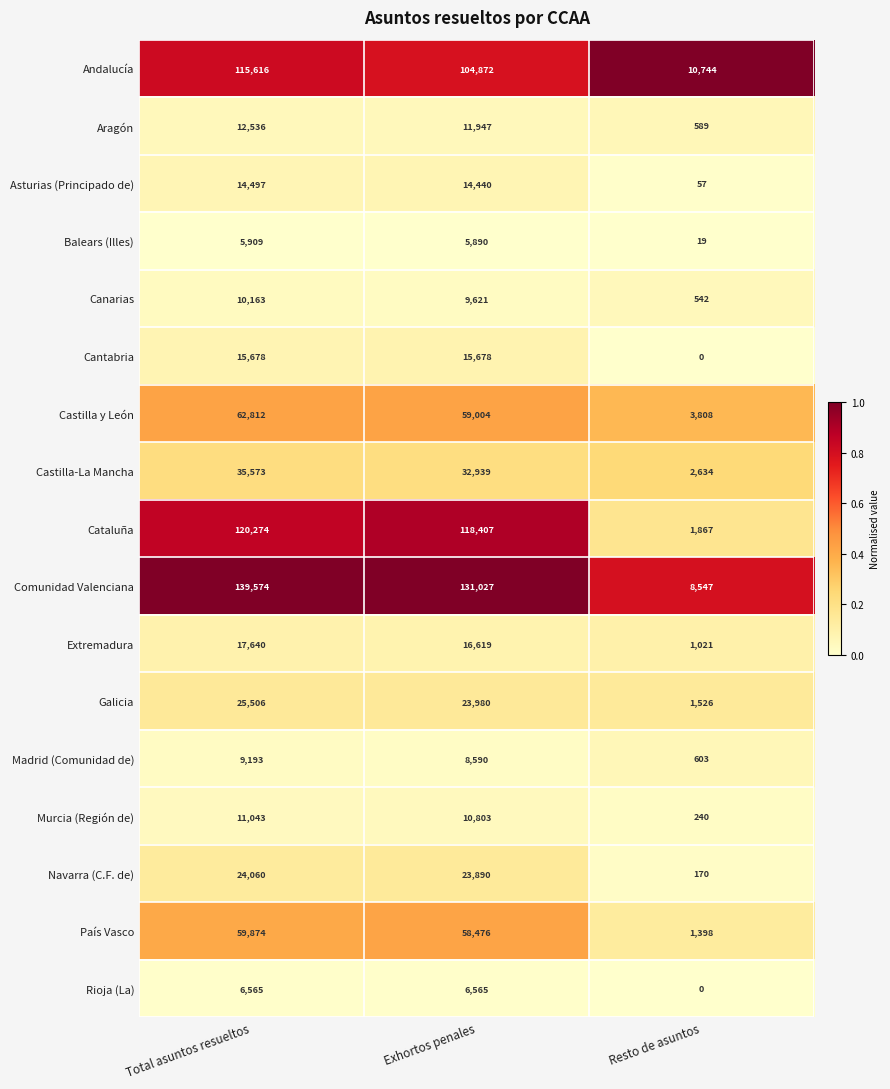

What is the total value across all series at Total asuntos resueltos?

686513